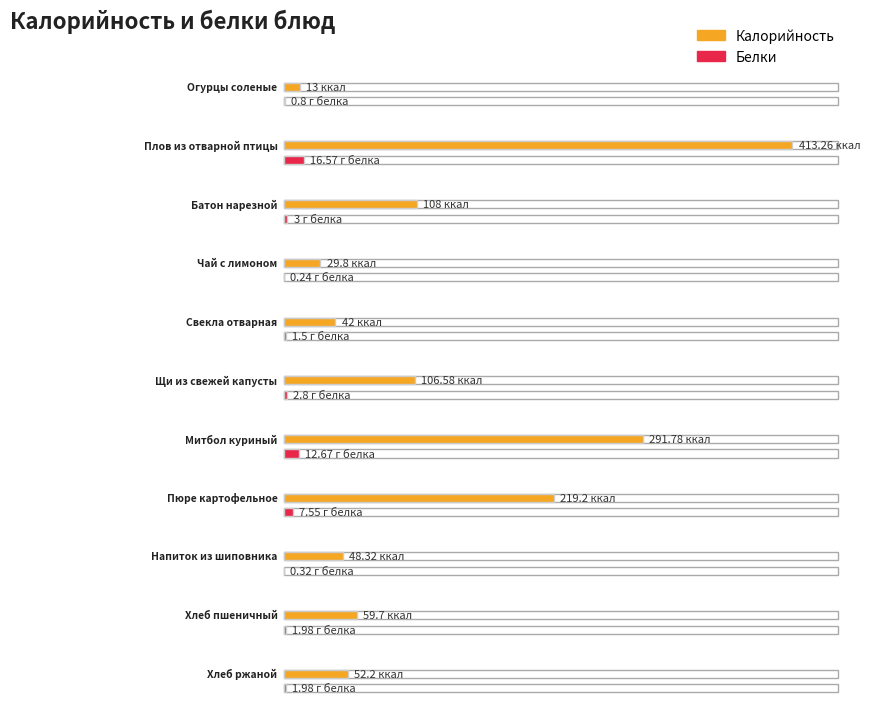

What is the sum of all Белки values?

49.4